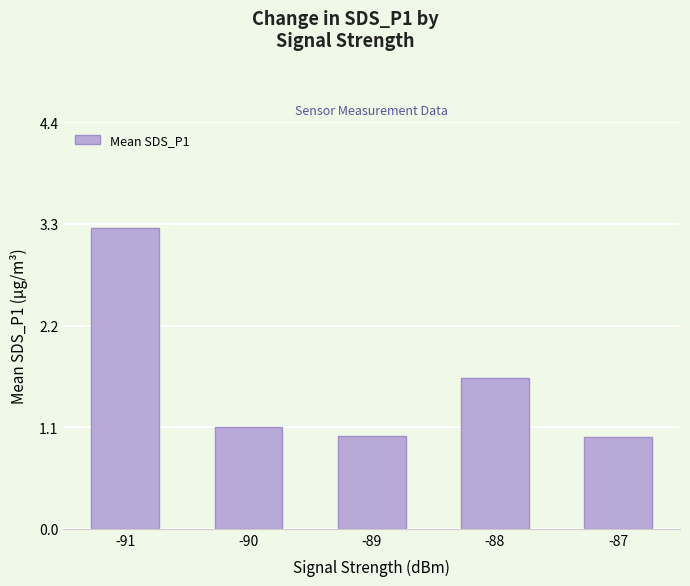

Where is the data nearest to the value 2?

-88